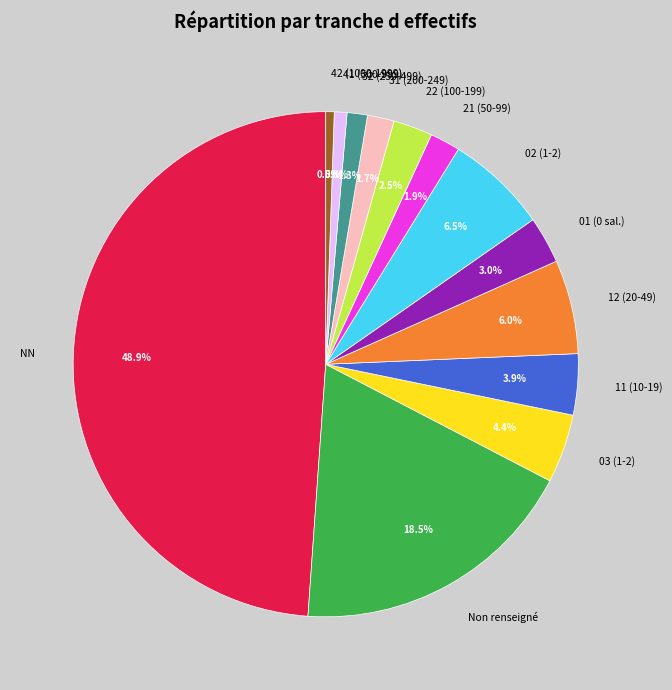

How much of the chart is everything except 42 (1000-1999)?

99.5%